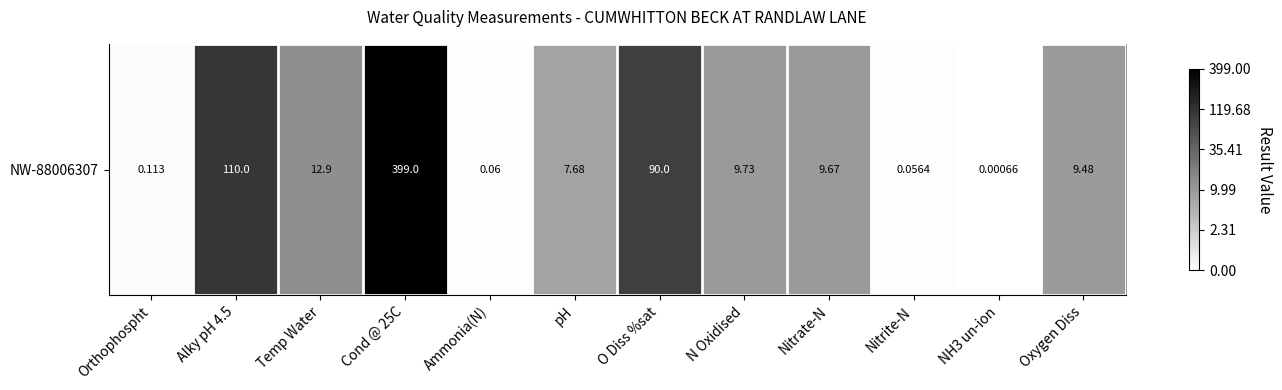

What is the difference between the second highest and minimum values?

4.7